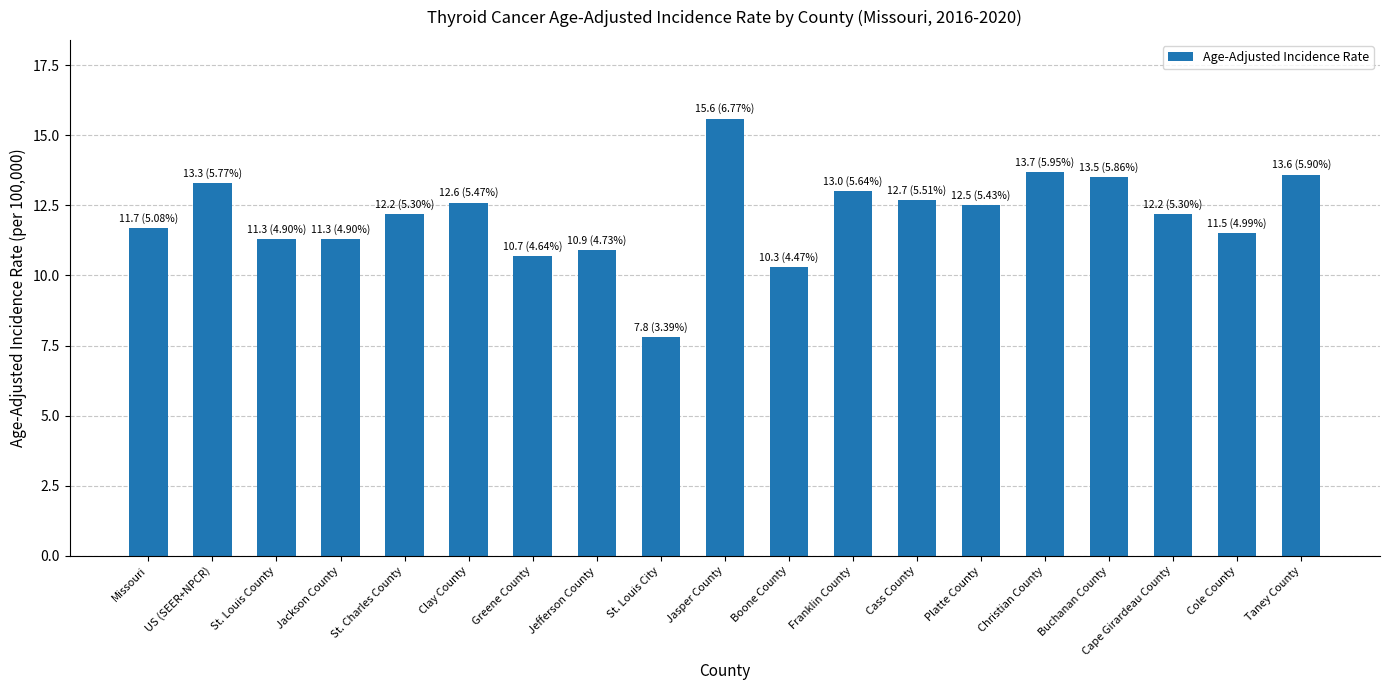

What is the label of the 1st bar from the right?

Taney County